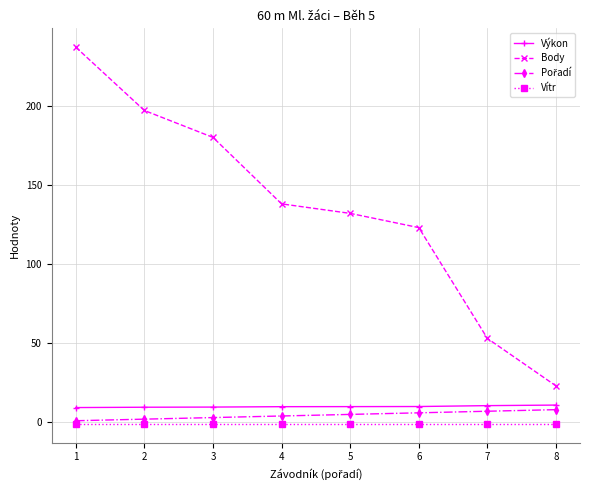

True or false: Body and Vítr intersect in this chart.

False